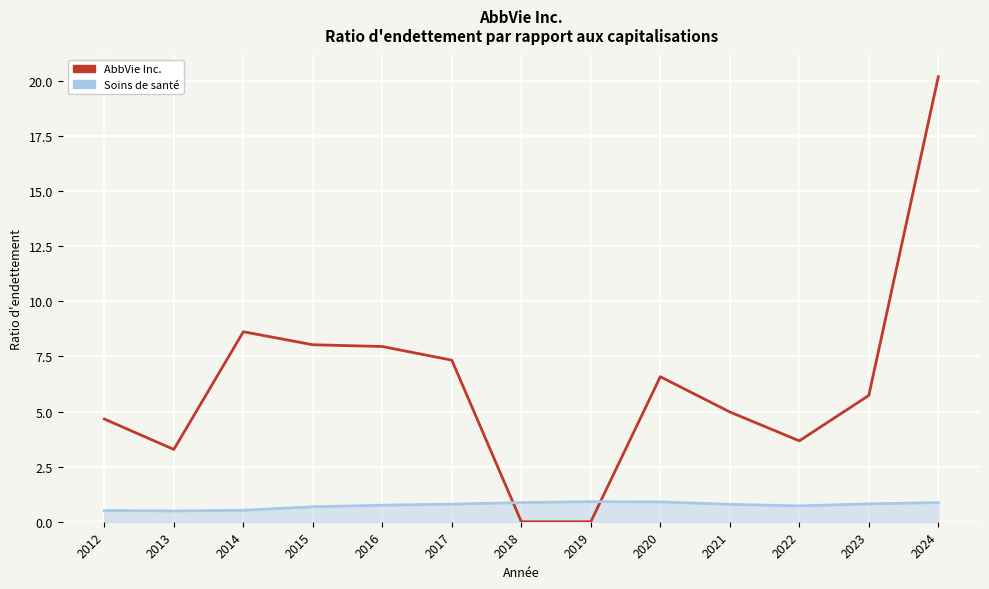

What is the maximum value shown in the chart?

20.2